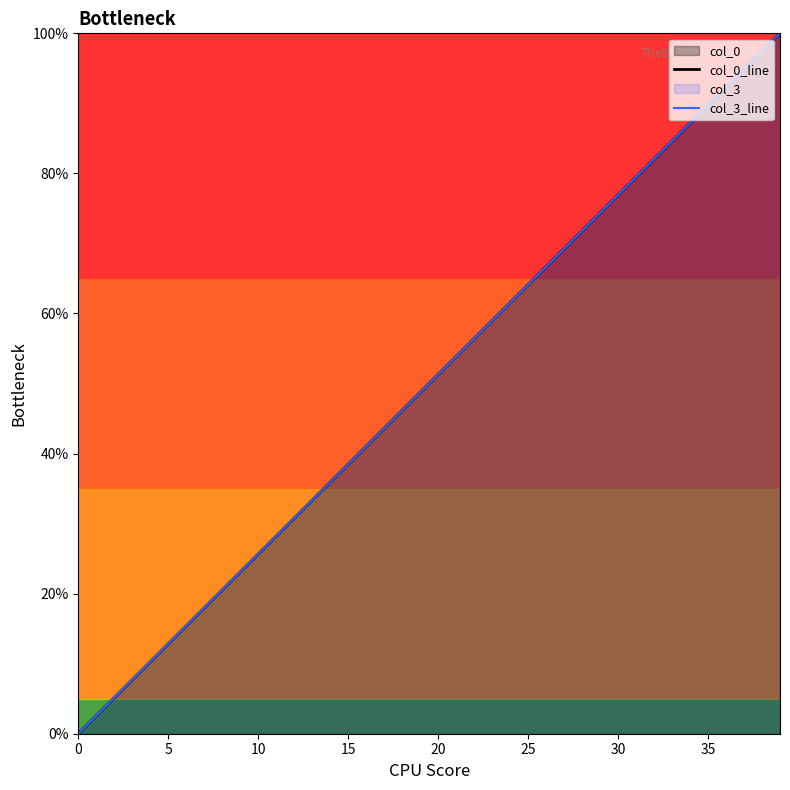

Where does the col_0_line series first go above 51?

20